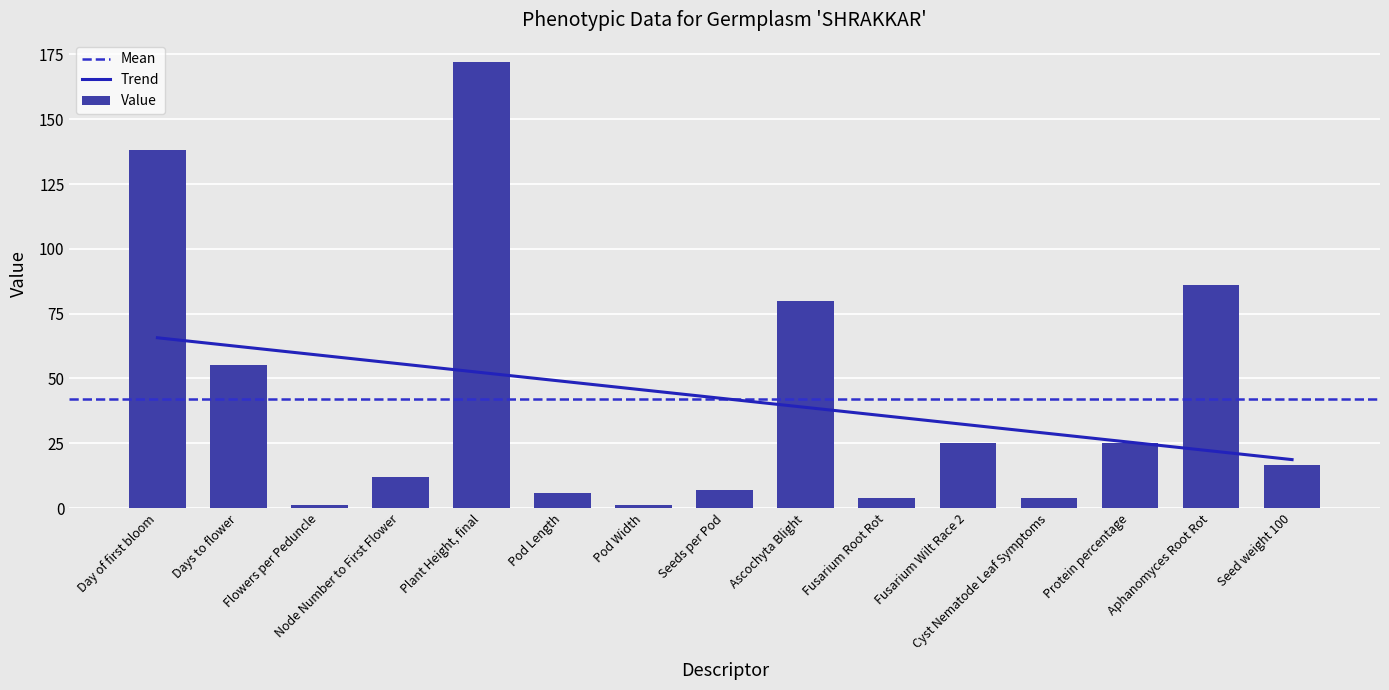

What is the difference between the maximum and minimum values?

171.0